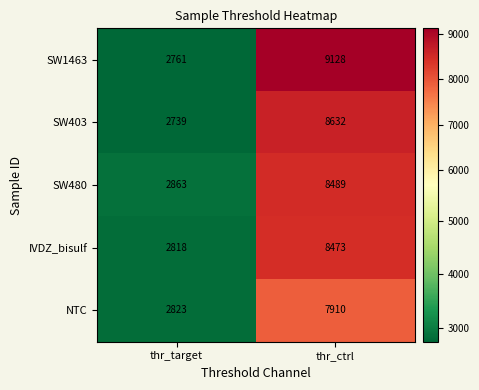

Reading left to right, what are all the values shown in this chart?

SW1463: thr_target=2761	thr_ctrl=9128
SW403: thr_target=2739	thr_ctrl=8632
SW480: thr_target=2863	thr_ctrl=8489
IVDZ_bisulf: thr_target=2818	thr_ctrl=8473
NTC: thr_target=2823	thr_ctrl=7910